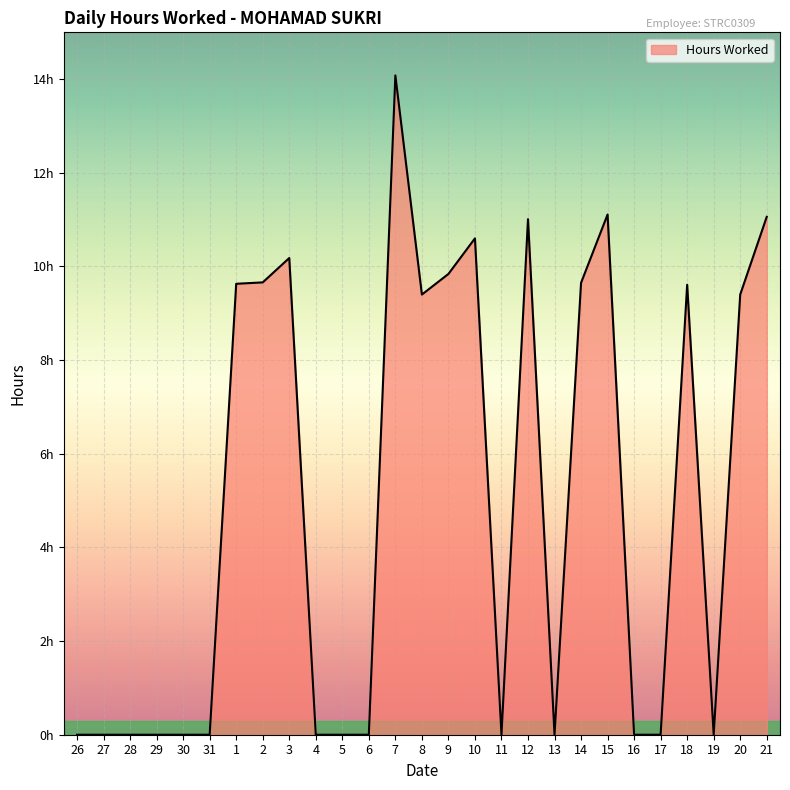

List the labels in order of value, smallest first.

26, 27, 28, 29, 30, 31, 4, 5, 6, 11, 13, 16, 17, 19, 8, 20, 18, 1, 14, 2, 9, 3, 10, 12, 21, 15, 7